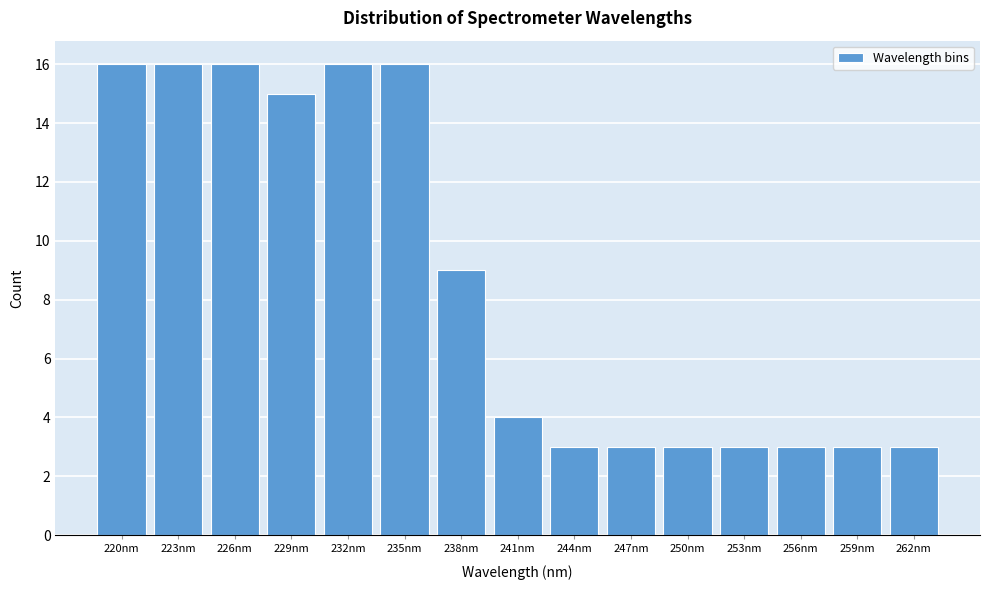

Reading left to right, list all the values displayed in this chart.

16	16	16	15	16	16	9	4	3	3	3	3	3	3	3